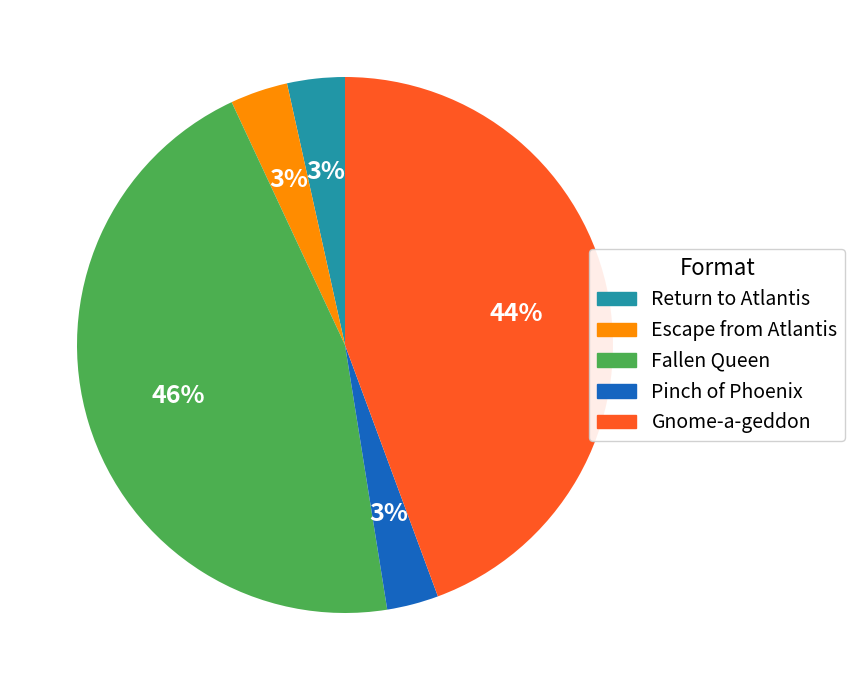

Combined, do Pinch of Phoenix and Gnome-a-geddon account for over 50%?

No